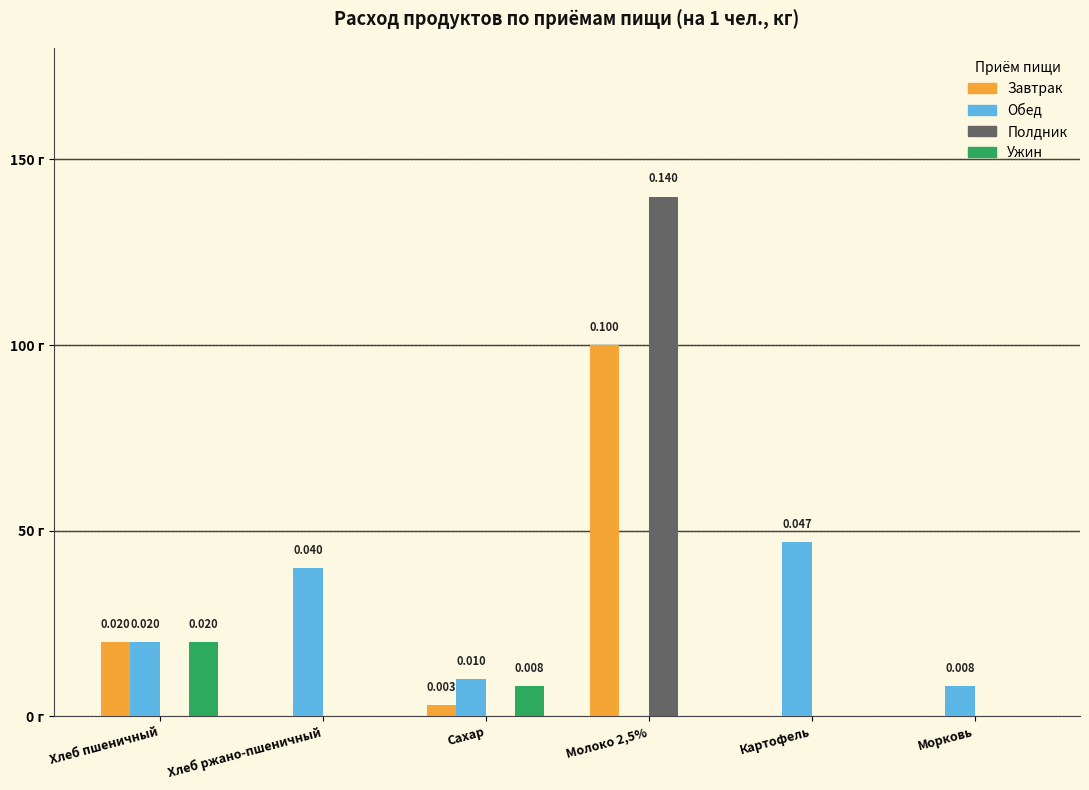

What are all the series names shown in the legend?

Завтрак, Обед, Полдник, Ужин